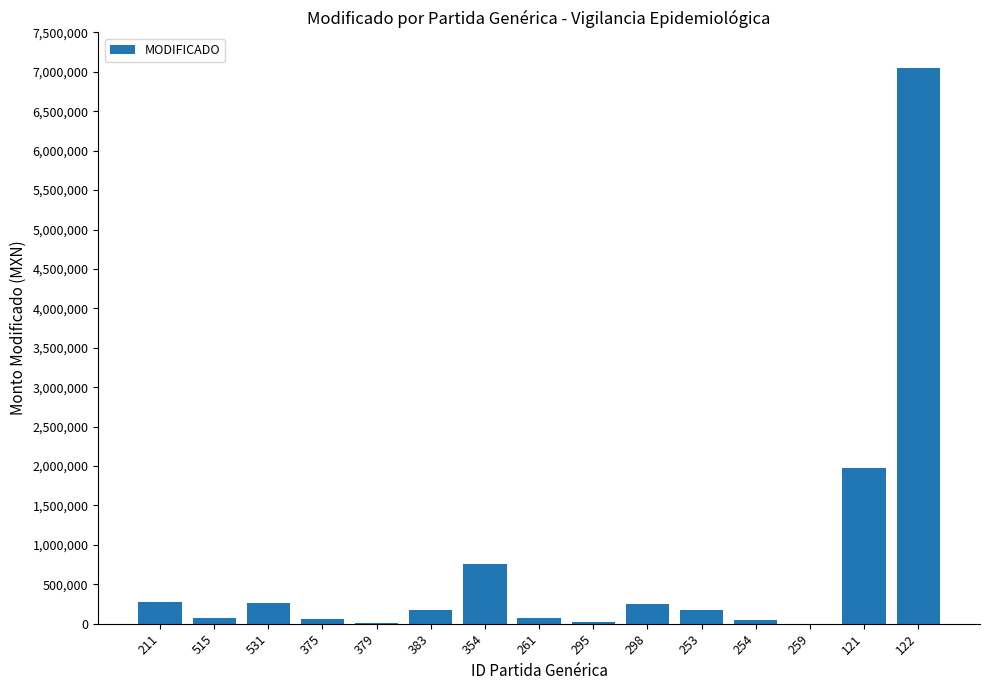

What is the sum of the values at 211 and 122?

7334099.0